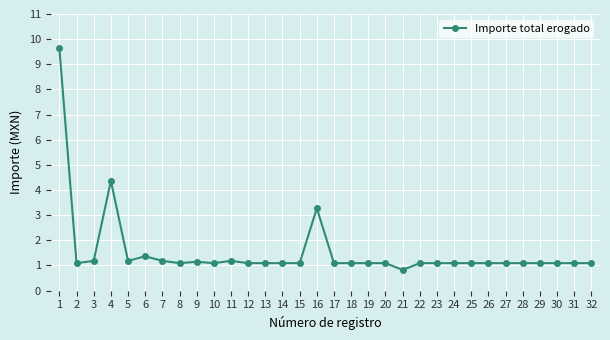

What is the ratio of the value at 22 to the value at 31?

1.0